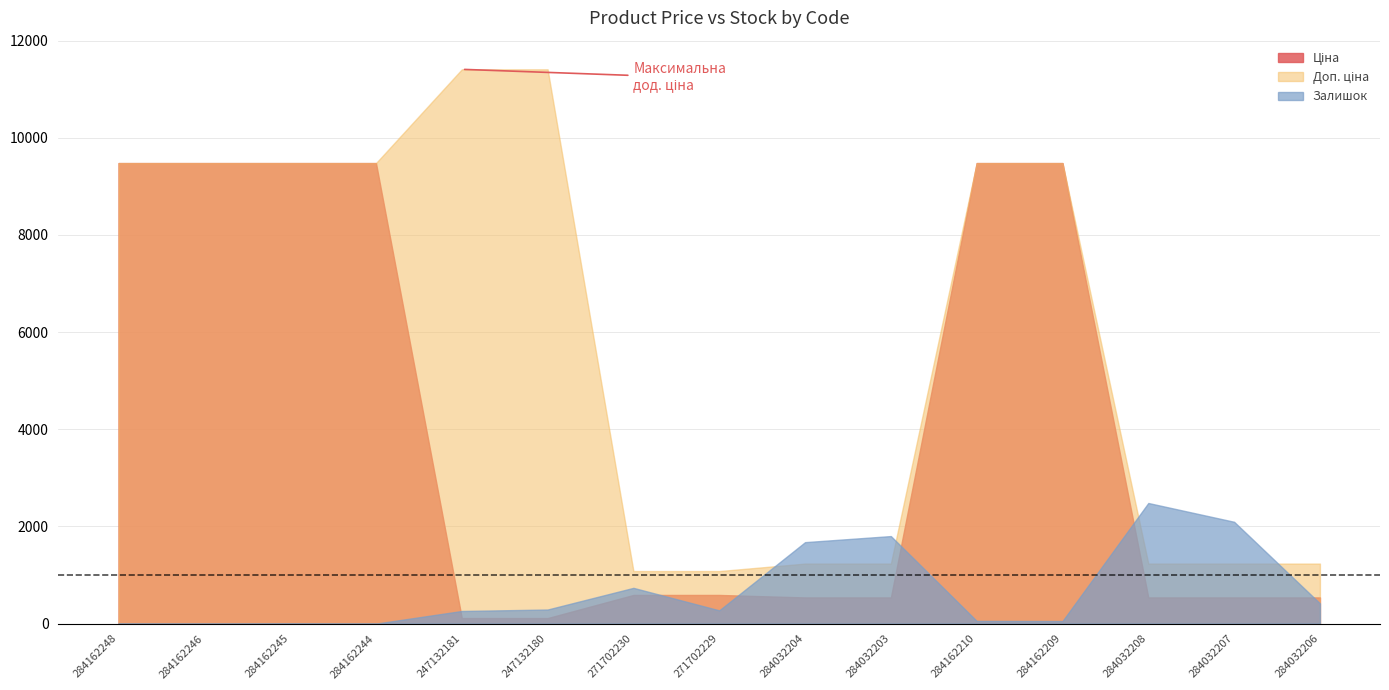

How many data points in Доп. ціна are above 9480?

8